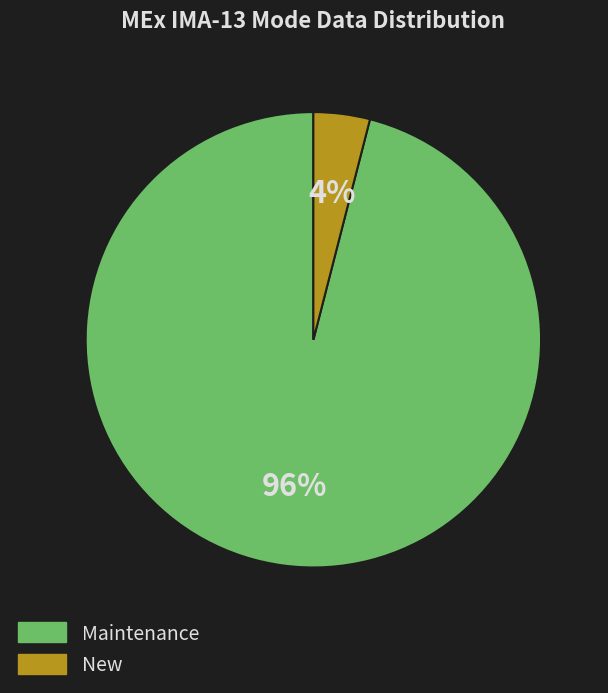

Is the sum of New and Maintenance greater than half?

Yes